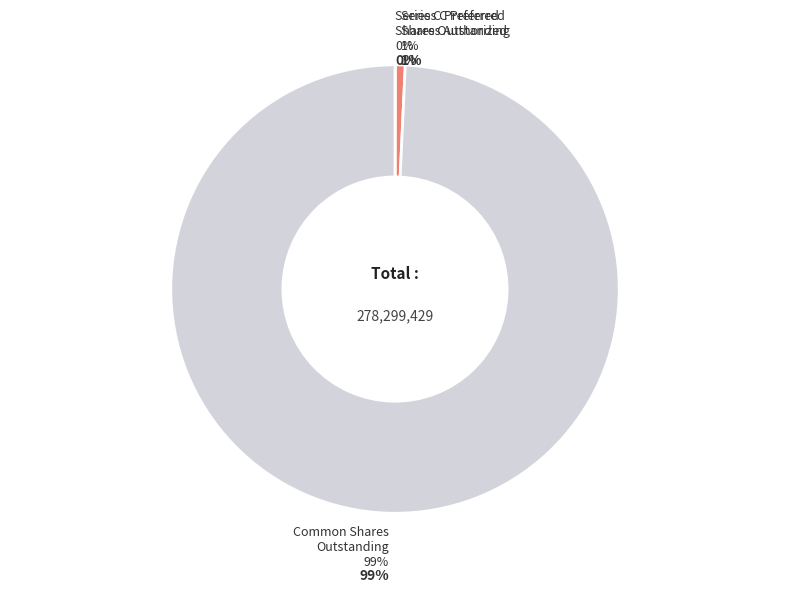

To the nearest percent, what portion does Series C Preferred
Shares Authorized represent?

1%